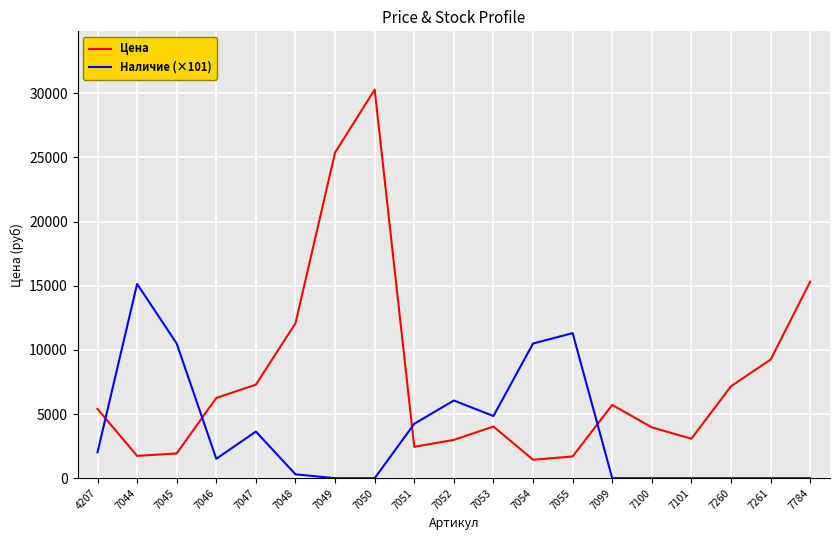

Rank the series by their average value, from highest to lowest.

Цена, Наличие (×101)